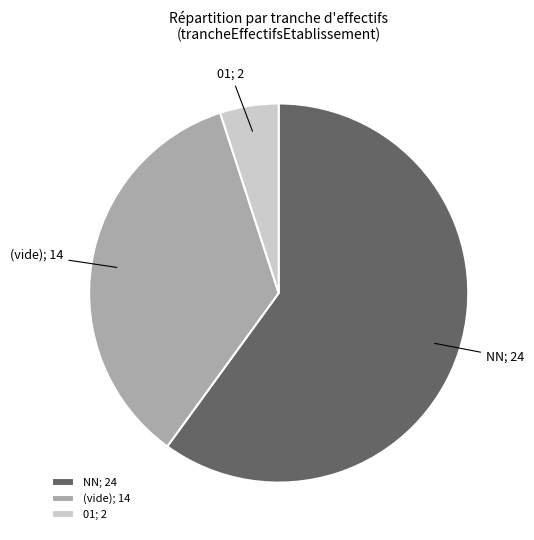

Combined, do NN; 24 and (vide); 14 account for over 50%?

Yes